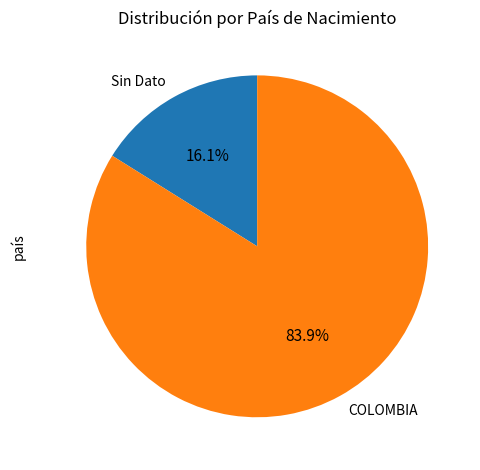

Is there any slice that represents more than half of the pie?

Yes